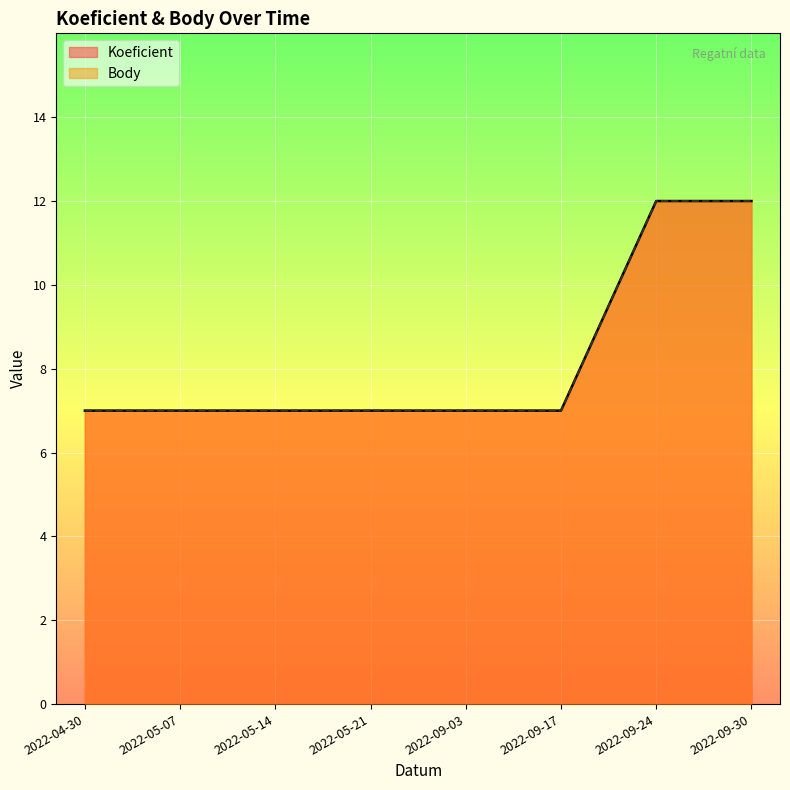

Between 2022-05-07 and 2022-09-17, which series saw the biggest shift?

Koeficient